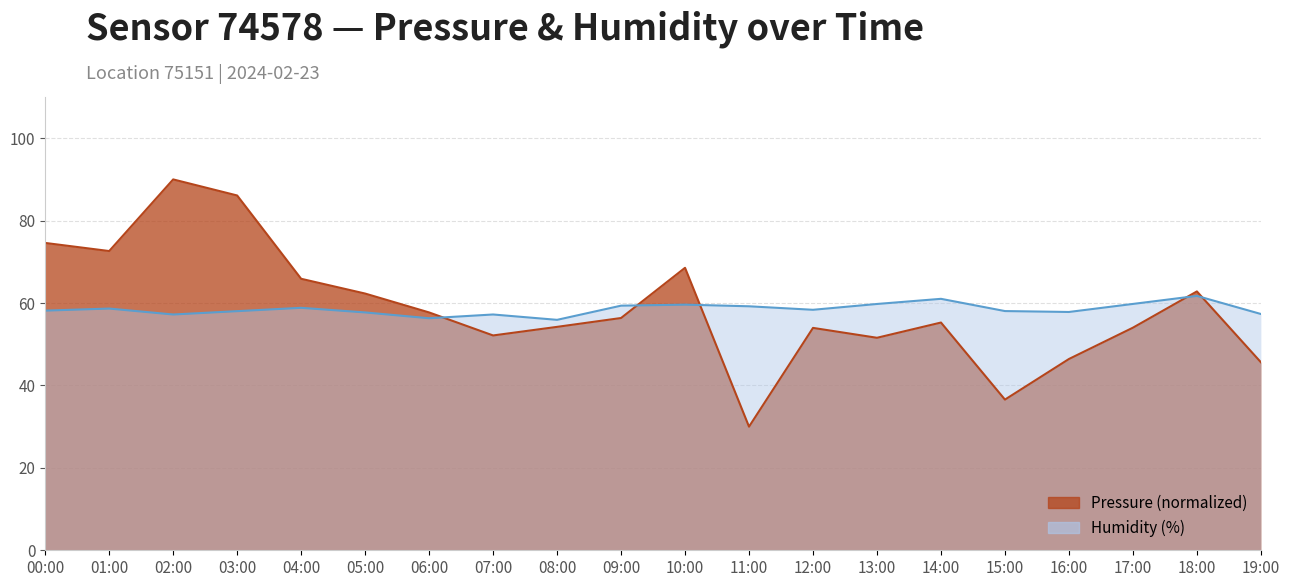

True or false: pressure has more than 2 interior local peaks.

True